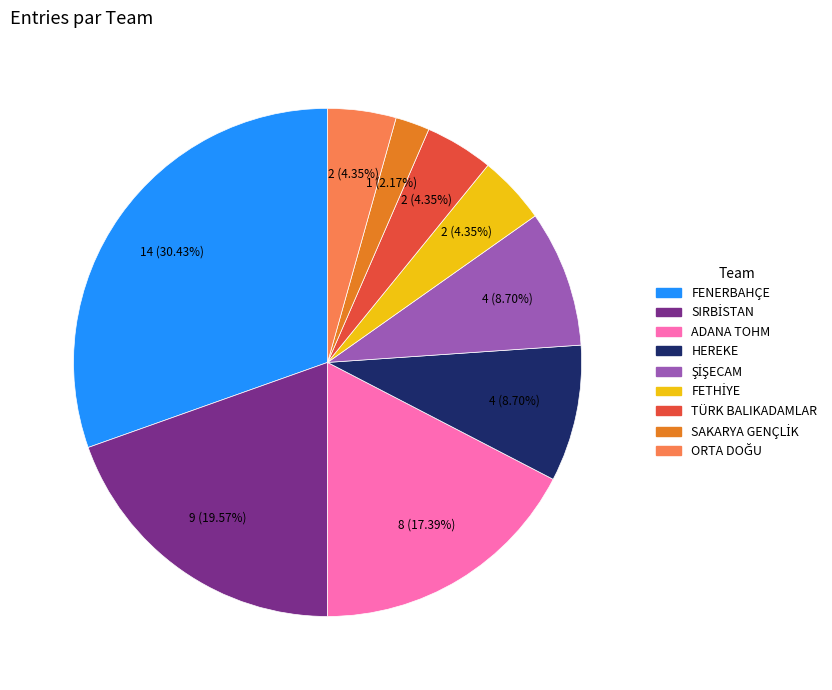

Is HEREKE the majority of the pie?

No